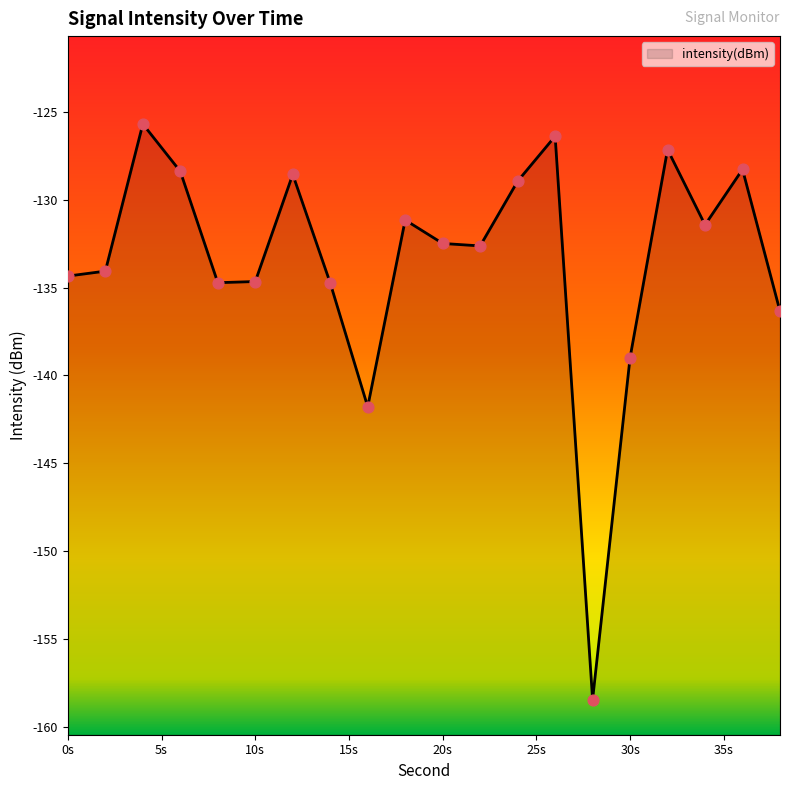

Which has a higher value, 12 or 38?

12